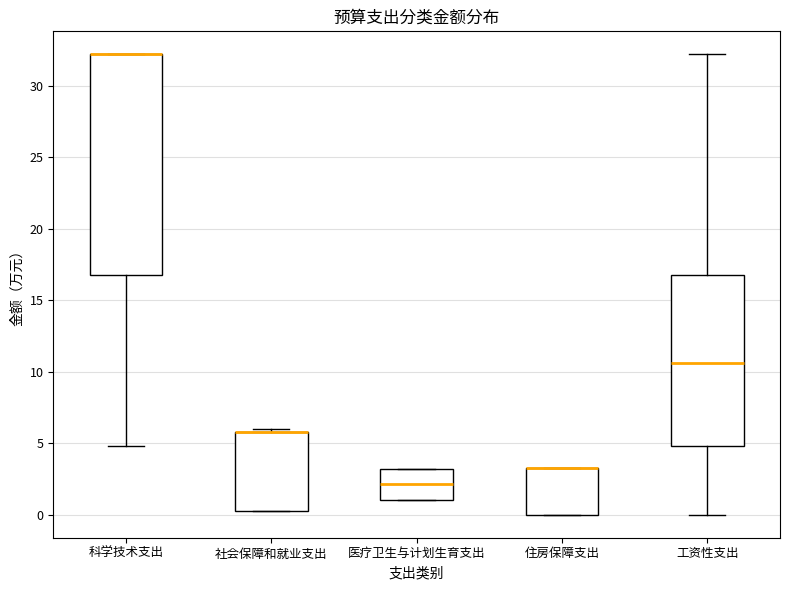

Reading left to right, read every box against the y-axis: the position of its median line, the range the box covers, and the ends of its whiskers. The values are not printed on the chart, so give them approximately, as read against the axis.

科学技术支出: median 32.0 (drawn on the box's upper edge), box 17.0 to 32.0, whiskers 5.0 to 32.0
社会保障和就业支出: median 6.0 (drawn on the box's upper edge), box 0.5 to 6.0, whiskers 0.5 to 6.0 (just above the box's upper edge)
医疗卫生与计划生育支出: median 2.0, box 1.0 to 3.0, whiskers 1.0 to 3.0
住房保障支出: median 3.5 (drawn on the box's upper edge), box 0.0 to 3.5, whiskers 0.0 to 3.5
工资性支出: median 10.5, box 5.0 to 17.0, whiskers 0.0 to 32.0